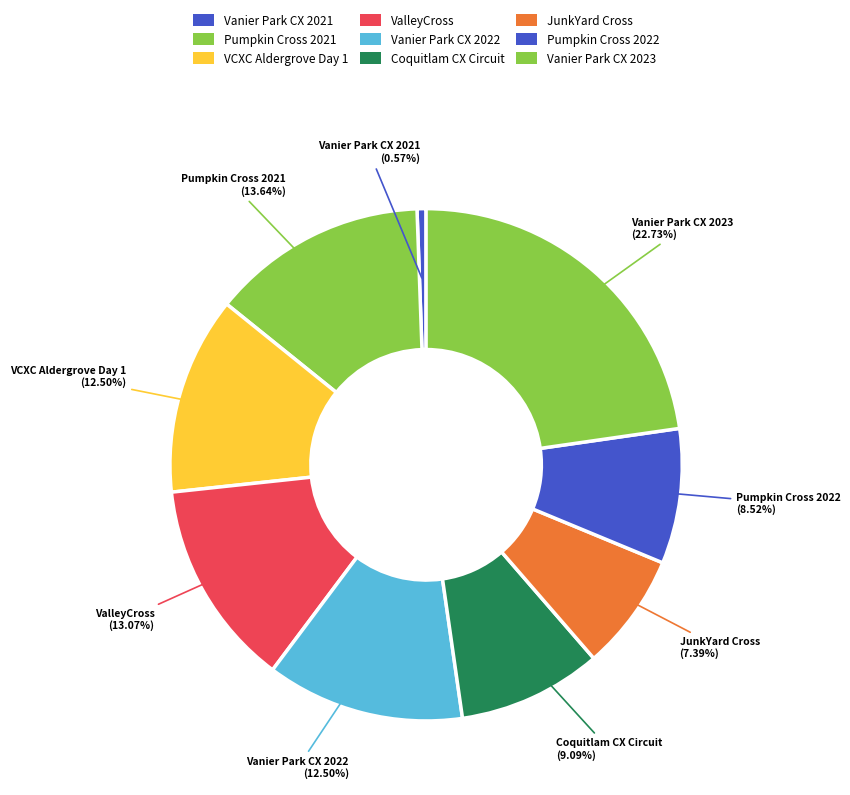

To the nearest percent, what is the difference between the largest and smallest slice percentages?

22%